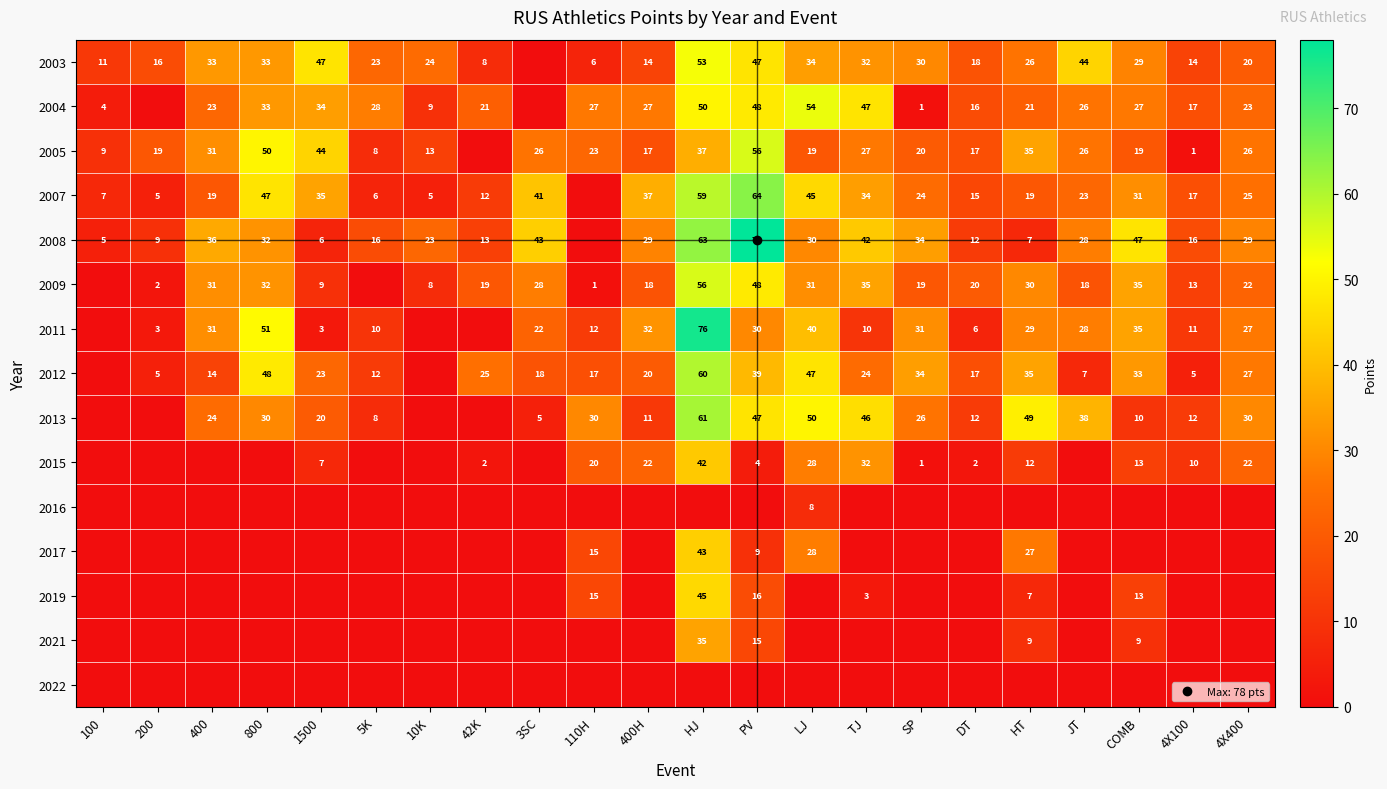

At which label does 2021 reach its minimum?

100